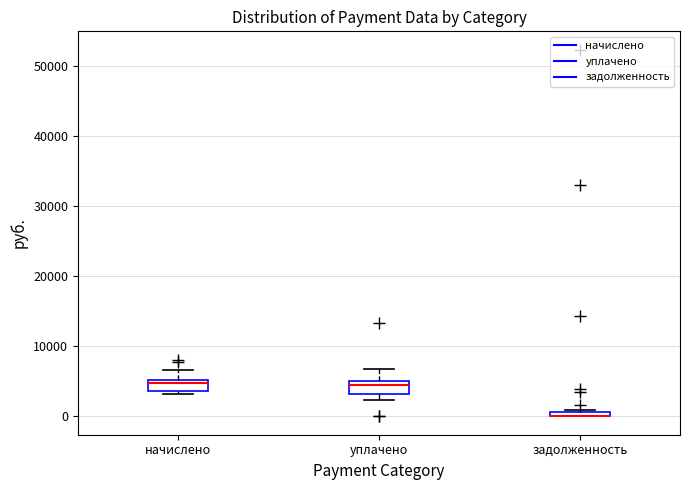

Where does the median line of the box for уплачено sit on the y-axis? The values are not printed on the chart, so give them approximately, as read against the axis.

4000